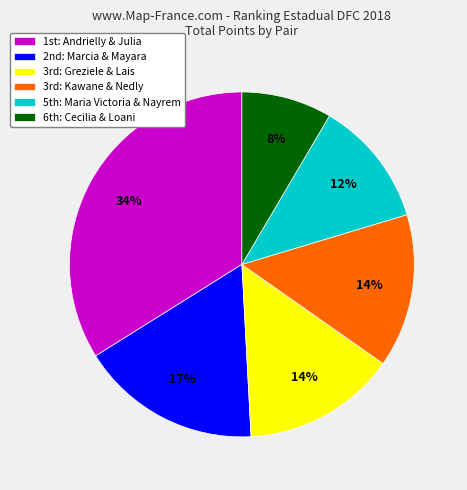

How many segments does this pie chart have?

6